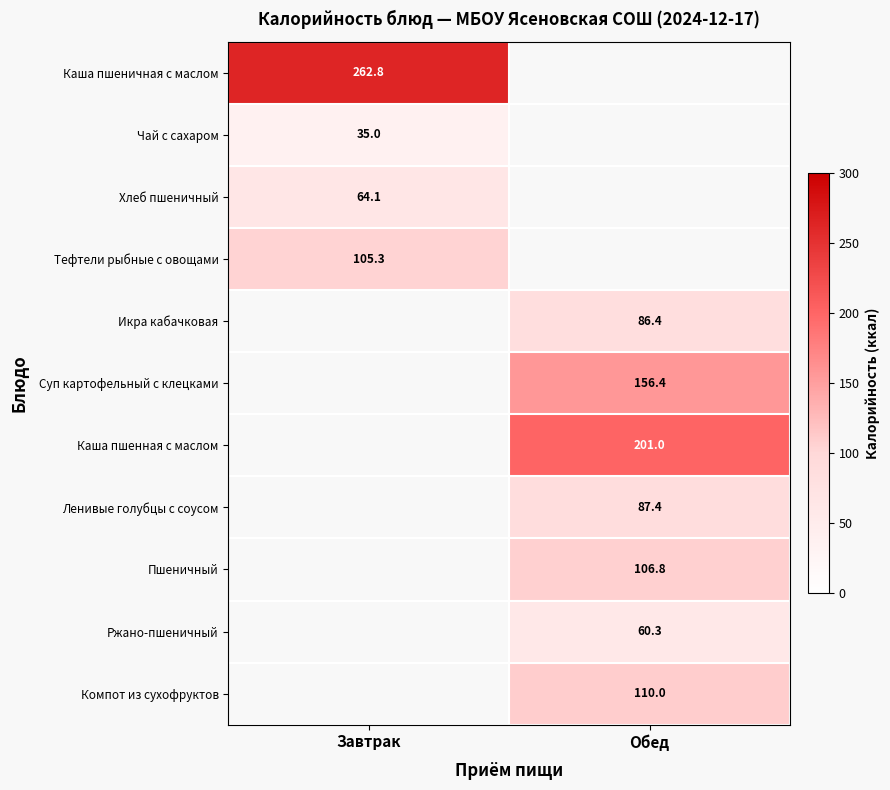

The Каша пшеничная с маслом series shows 262.8 at Завтрак. True or false?

True